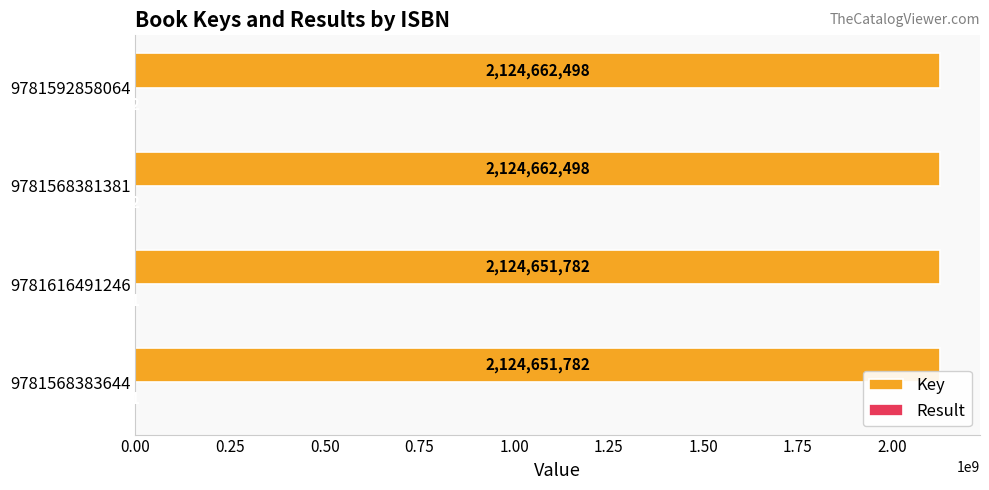

What is the average value of the Key series?

2124657140